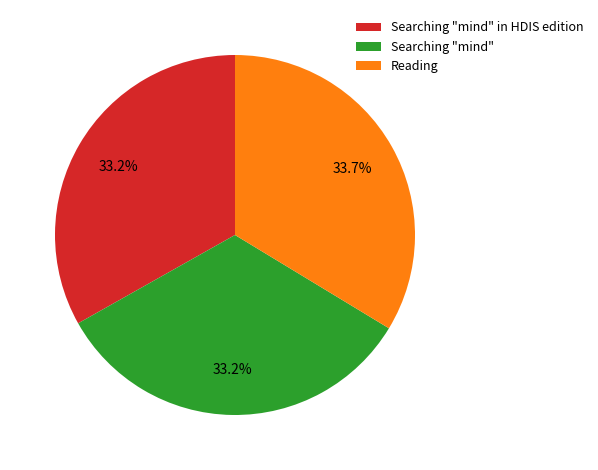

The Reading slice represents 34% of the pie. True or false?

True